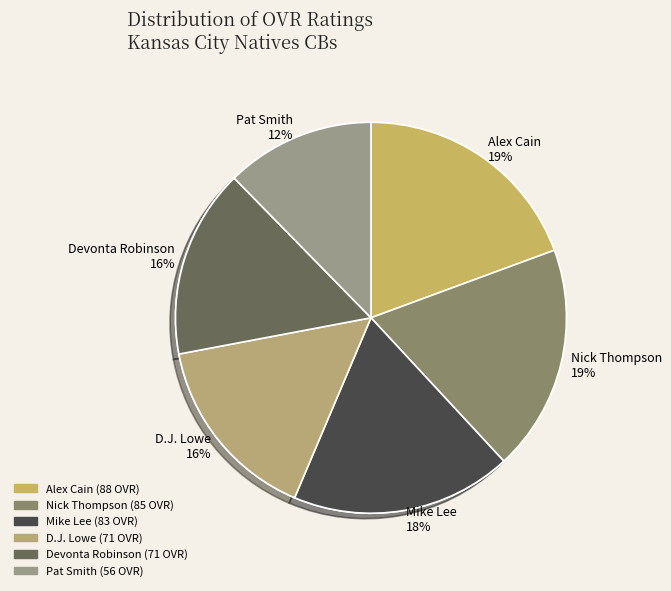

Do D.J. Lowe and Mike Lee together represent more than half of the pie?

No